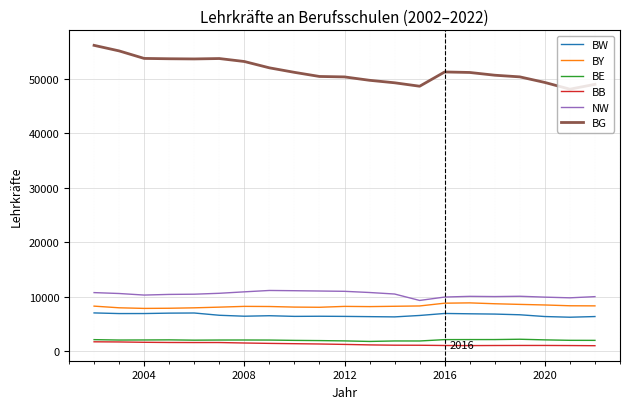

True or false: BE and BW intersect in this chart.

False